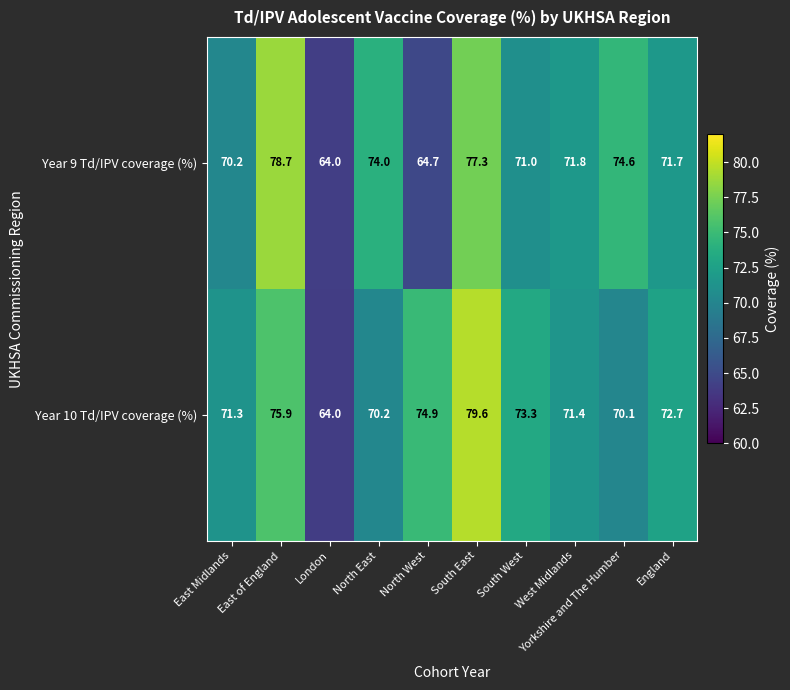

True or false: Year 10 Td/IPV coverage (%) has a value of 98.3 at London.

False